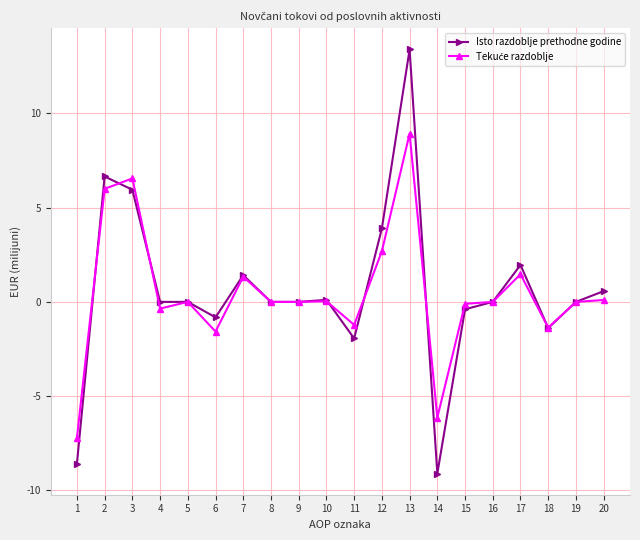

Where is the first local maximum for Isto razdoblje prethodne godine?

2